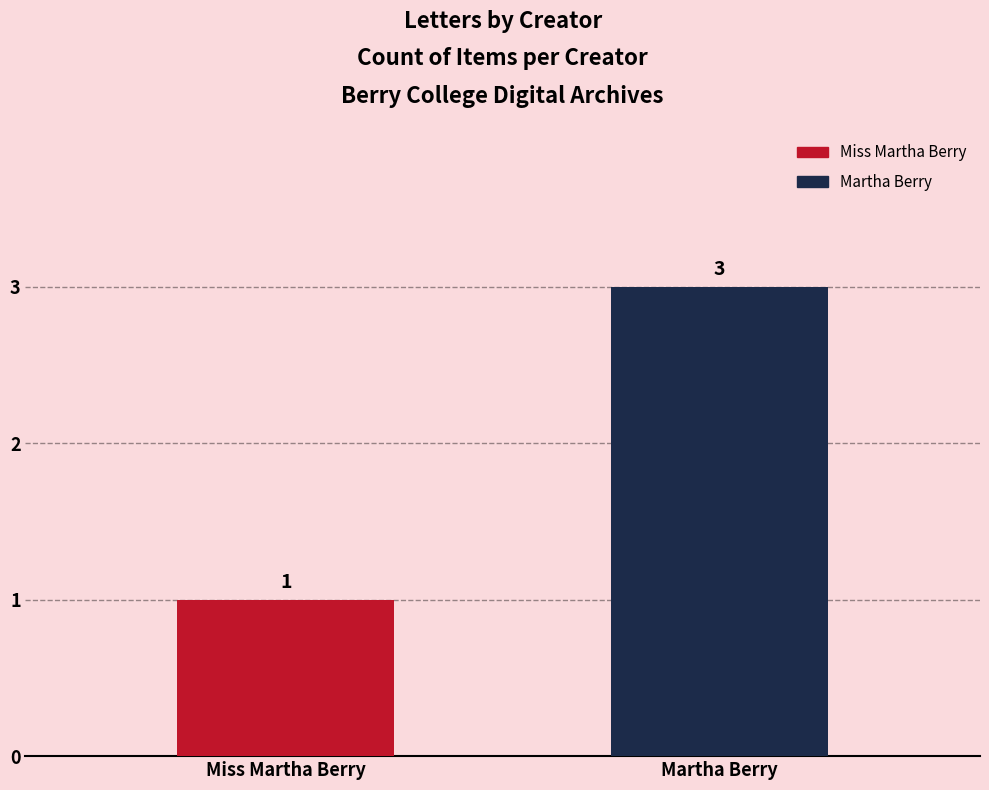

What is the maximum value shown in the chart?

3